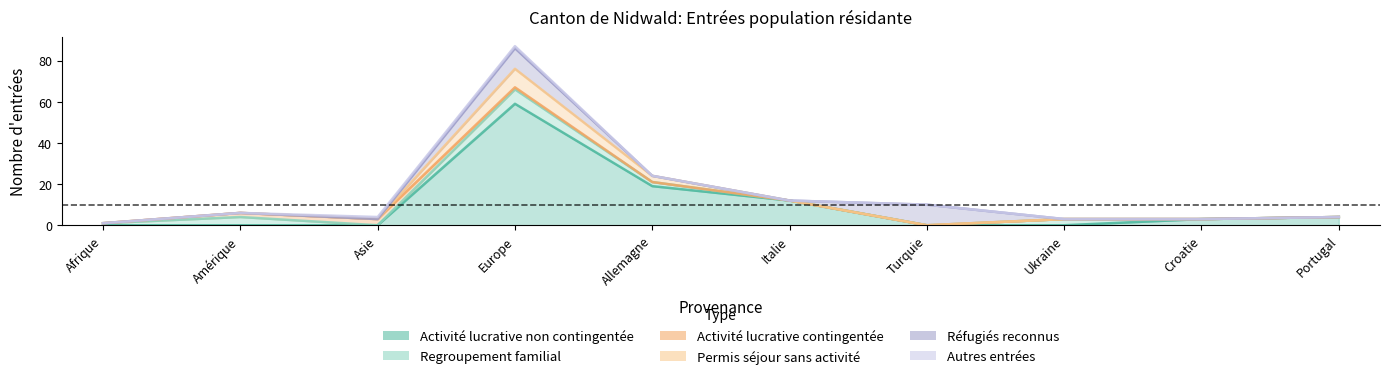

Between Turquie and Afrique, which is larger?

Turquie